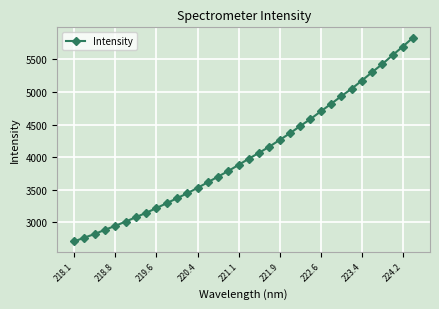

How many lines are shown in the chart?

1